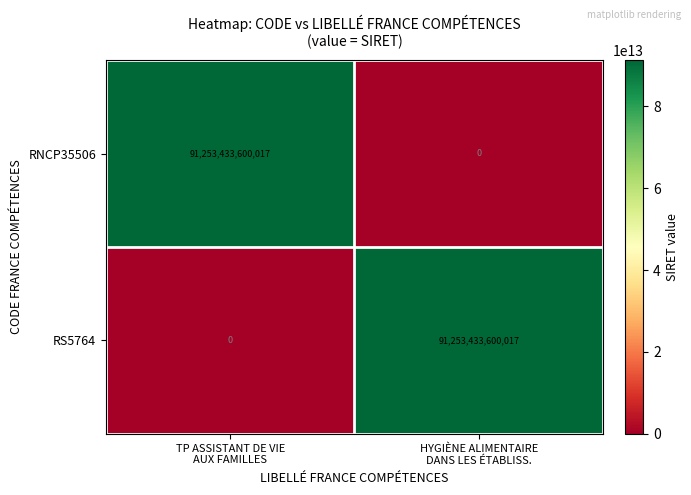

What is the difference between the maximum and minimum values in the RNCP35506 series?

91253433600017